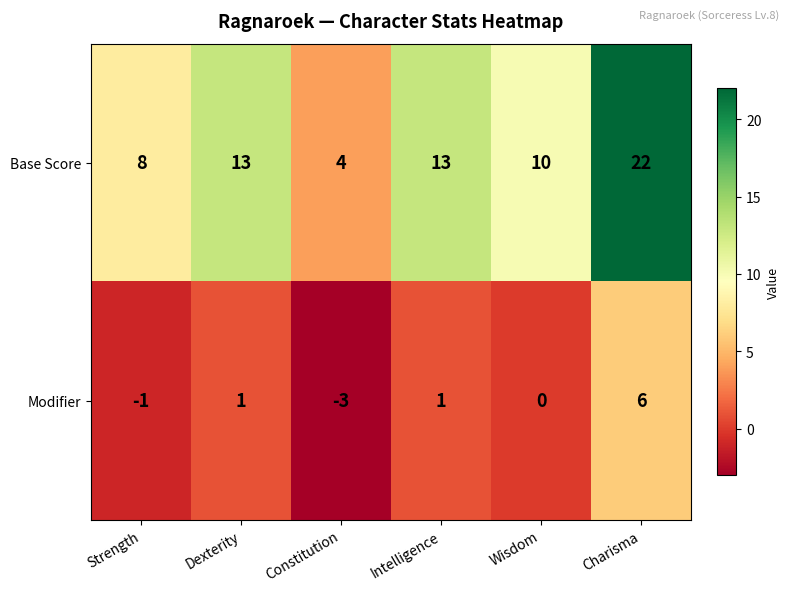

What is the difference between the second highest and minimum values in the Base Score series?

9